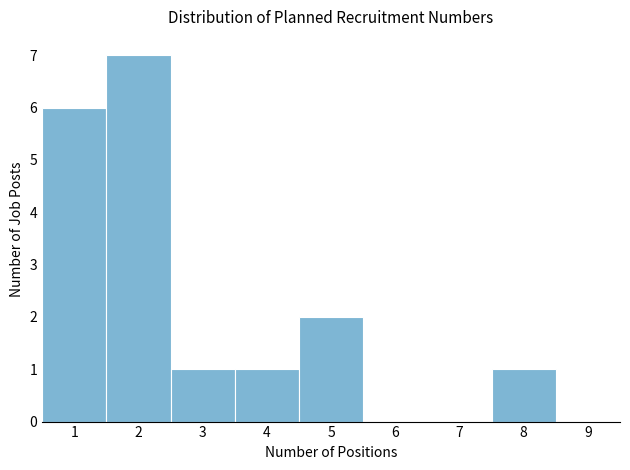

Reading left to right, transcribe this chart: for each bar, give the range it covers on the x-axis and its height. The values are not printed on the chart, so give them approximately, as read against the axis.

0.5 to 1.5: 6
1.5 to 2.5: 7
2.5 to 3.5: 1
3.5 to 4.5: 1
4.5 to 5.5: 2
5.5 to 6.5: 0
6.5 to 7.5: 0
7.5 to 8.5: 1